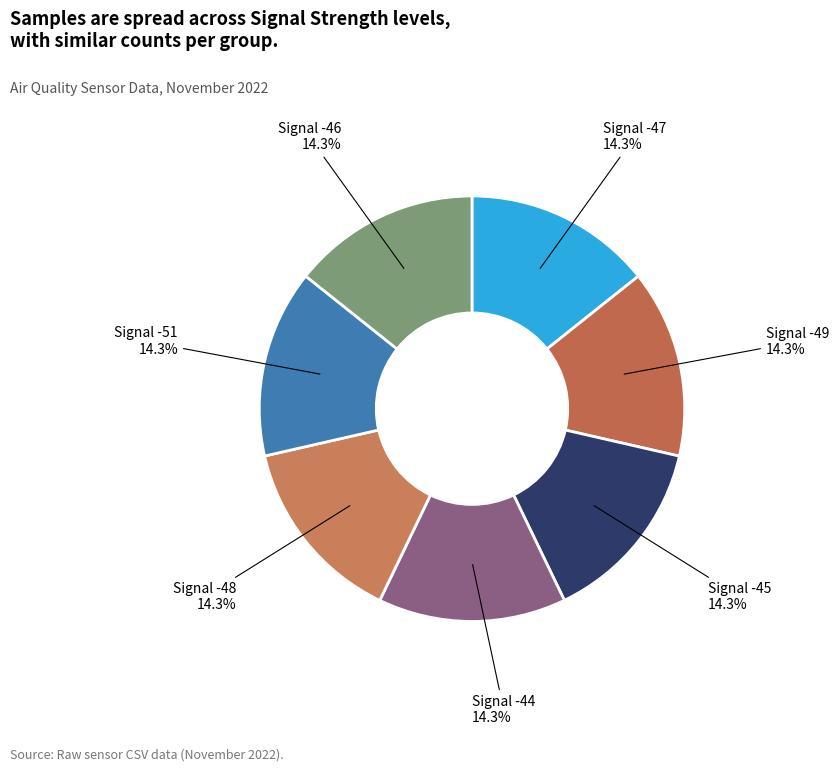

Approximately how many times larger is the value at Signal -49 compared to Signal -45?

1.0